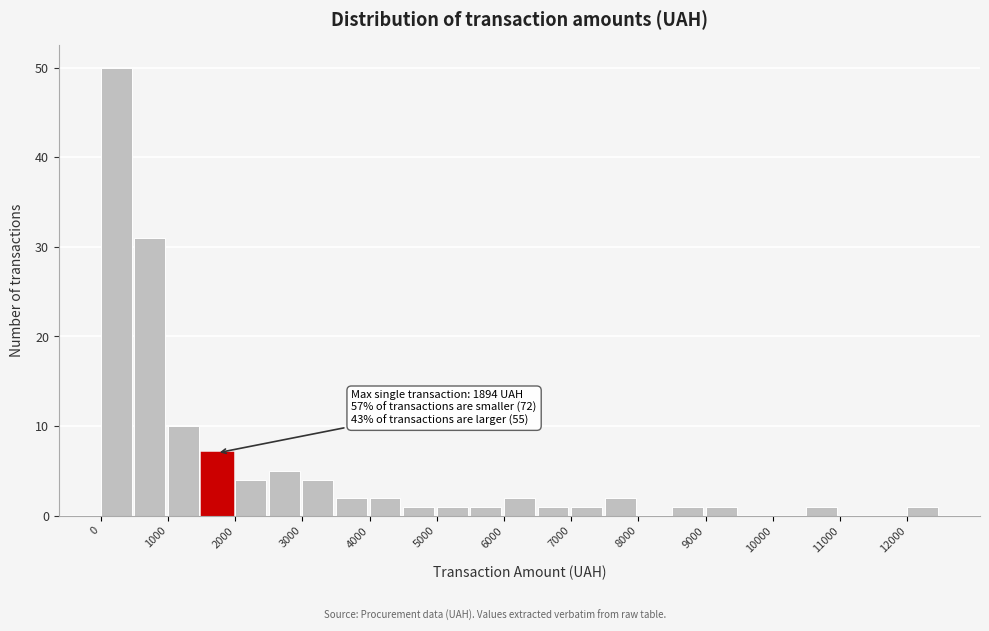

Which range on the x-axis has the tallest bar?

0 to 500